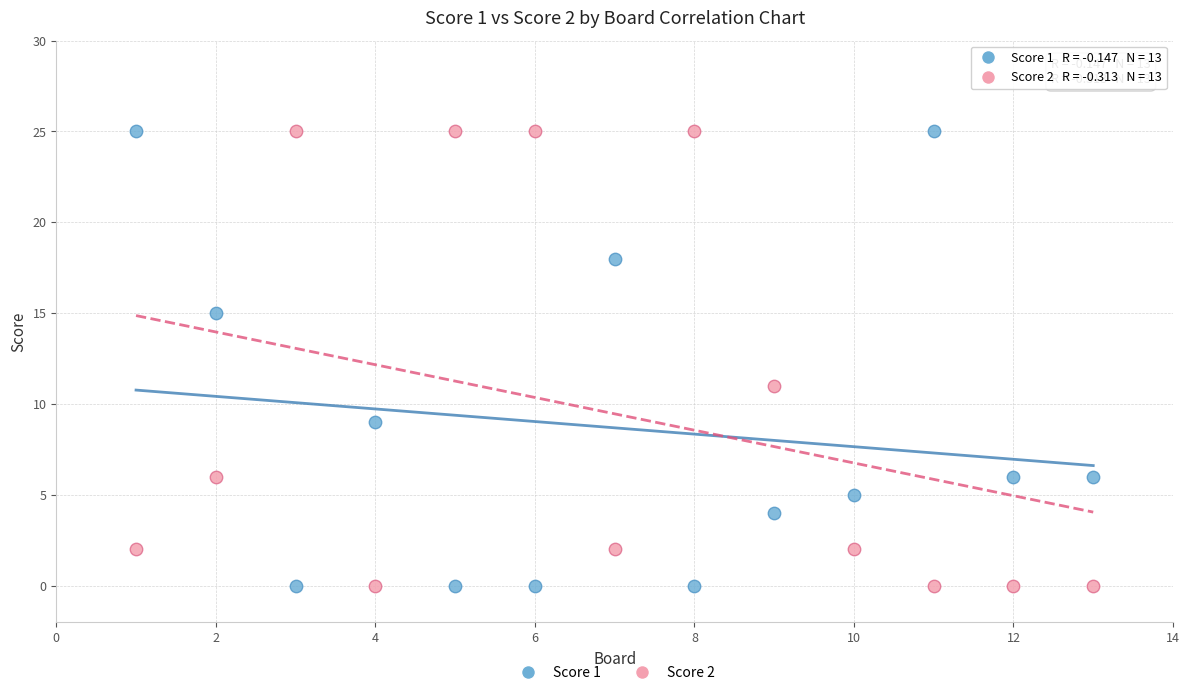

What is the X range (max minus min) for the scatter plot?

12